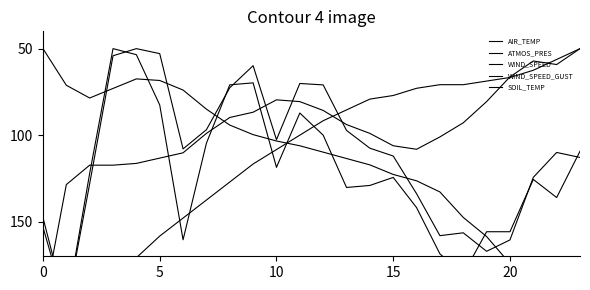

Which has a higher value, 16 or 20?

16